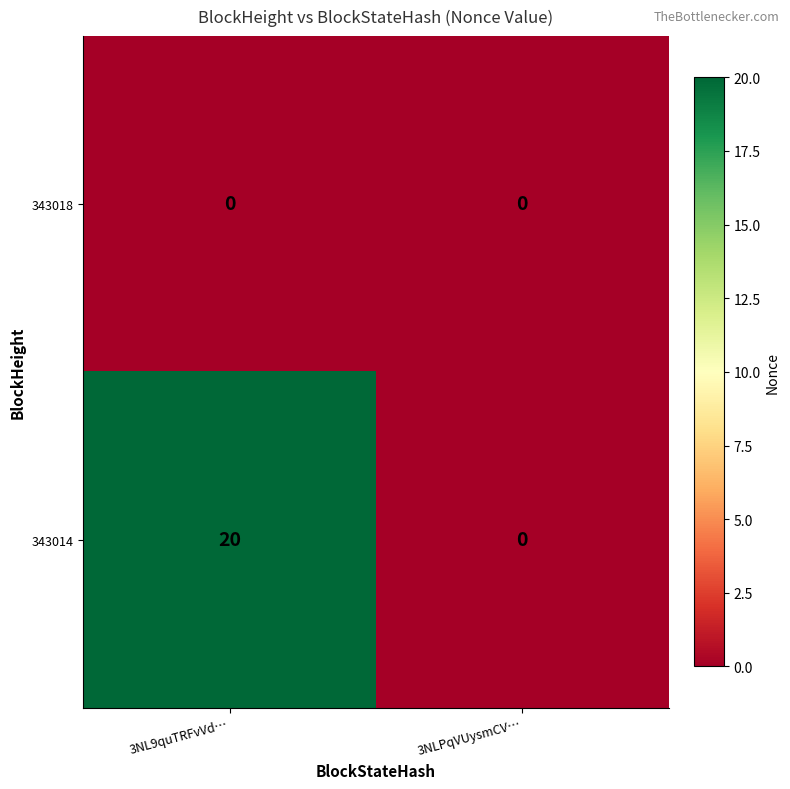

Rank the series by their maximum value, from lowest to highest.

343018, 343014